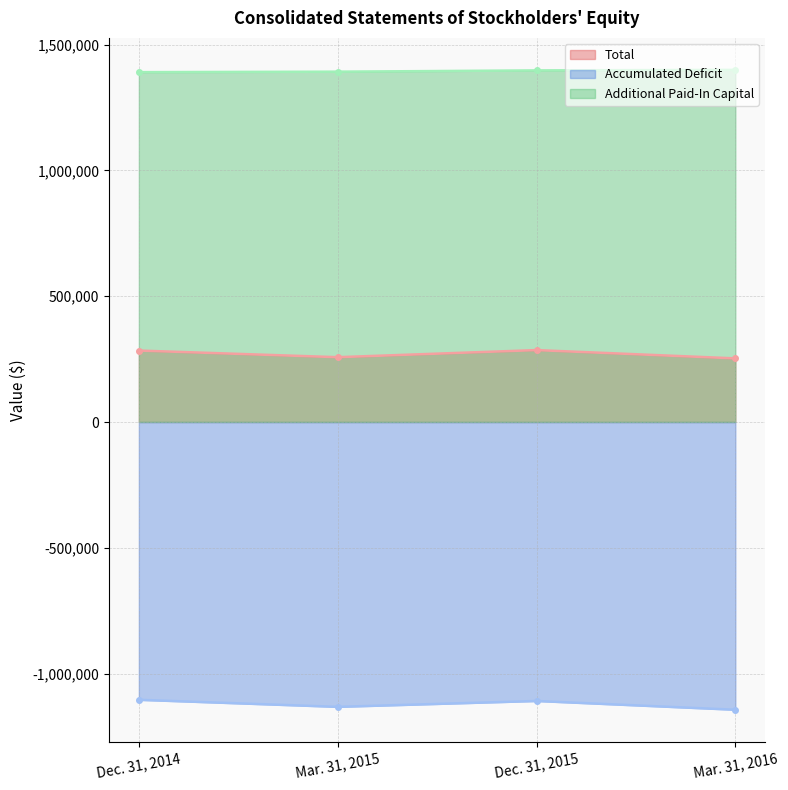

What is the total value across all series at Mar. 31, 2015?

517834